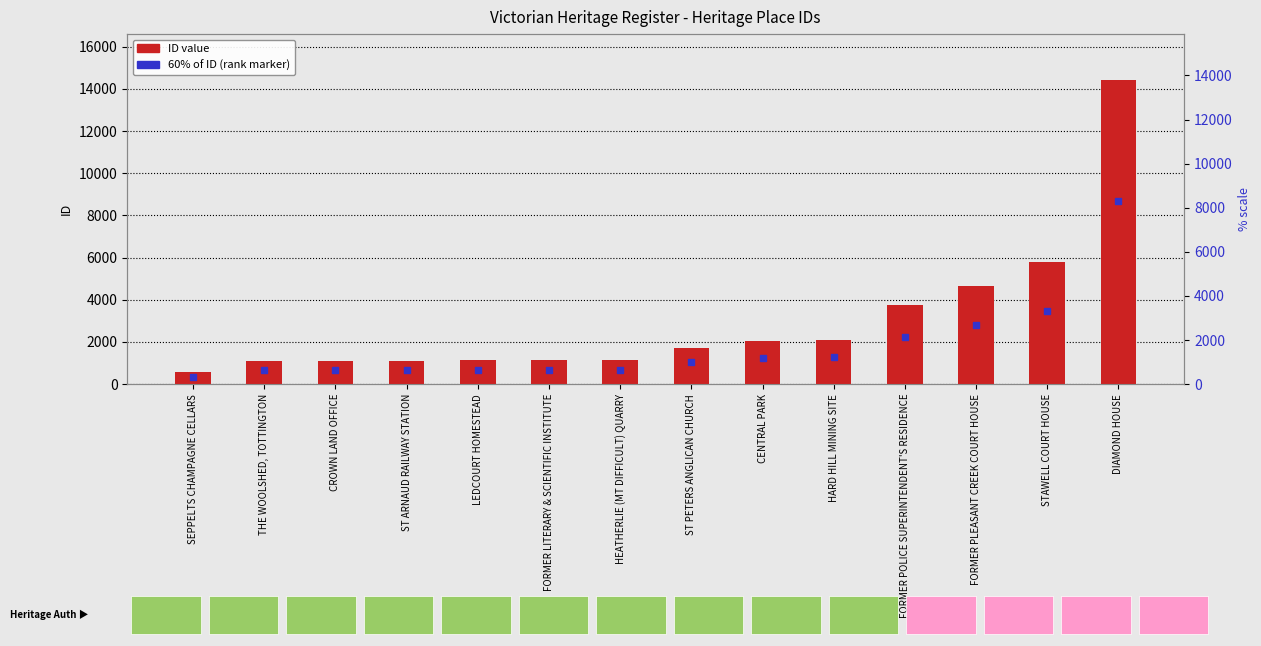

True or false: the data shows 1654 at THE WOOLSHED, TOTTINGTON.

False